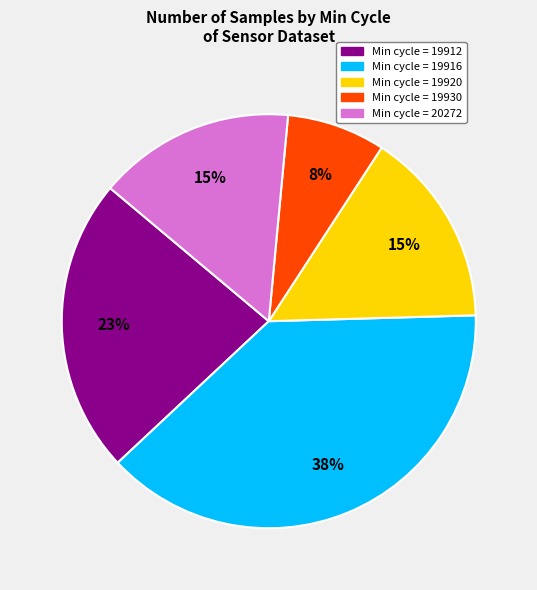

How many segments does this pie chart have?

5